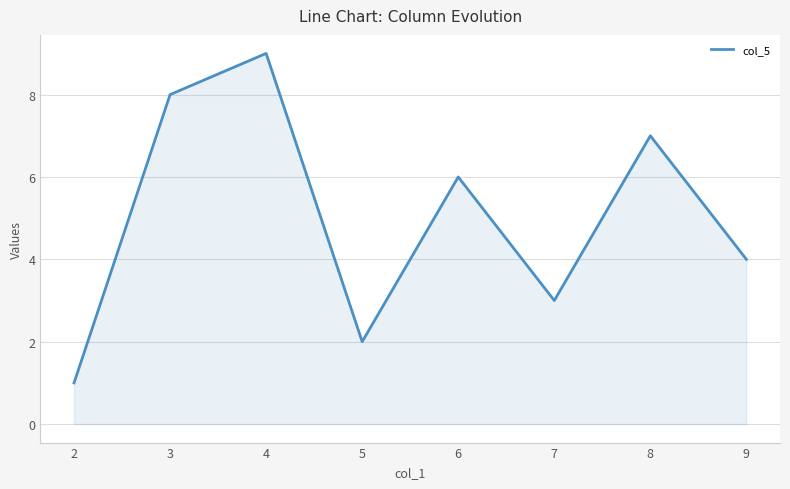

Reading left to right, what are all the values shown in this chart?

1	8	9	2	6	3	7	4